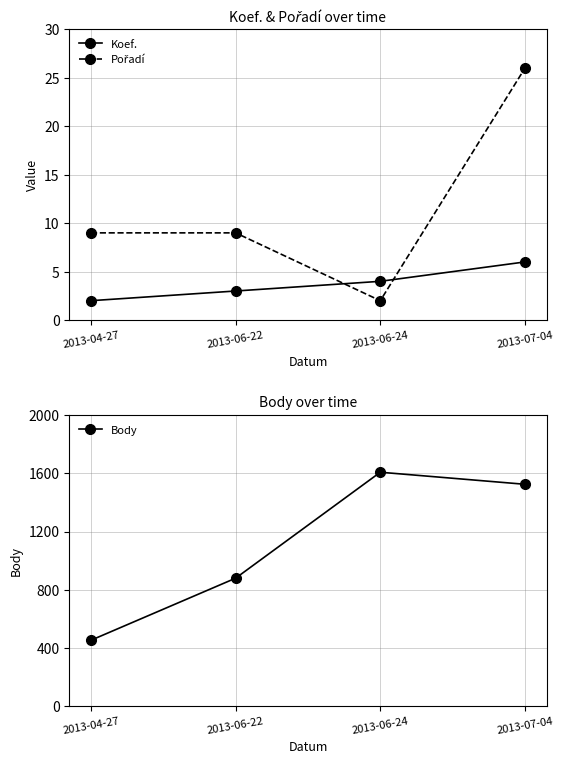

Rank the series by their maximum value, from highest to lowest.

Body, Pořadí, Koef.